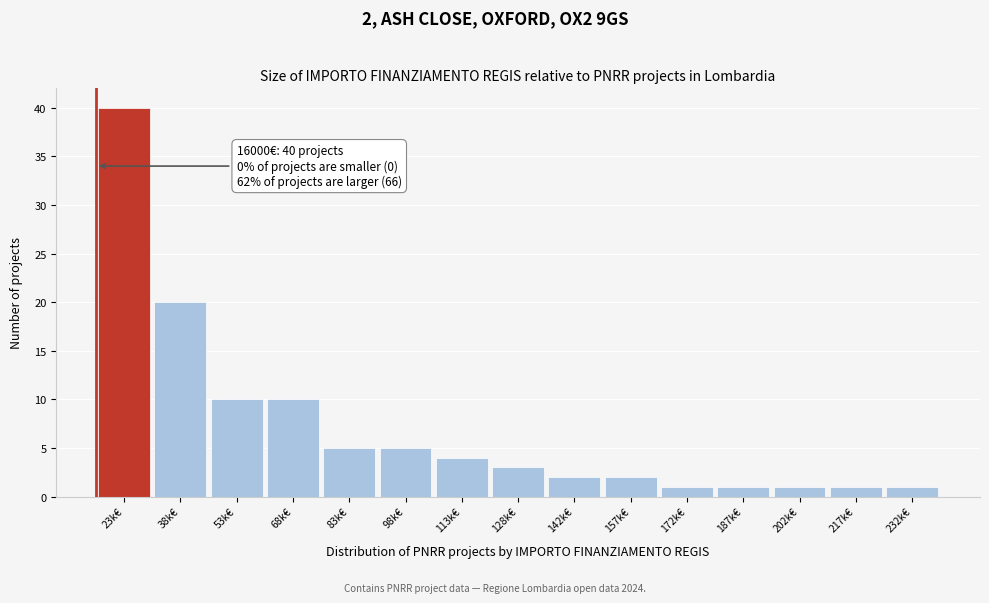

Reading left to right, what are all the values shown in this chart?

23k€=40	38k€=20	53k€=10	68k€=10	83k€=5	98k€=5	113k€=4	128k€=3	142k€=2	157k€=2	172k€=1	187k€=1	202k€=1	217k€=1	232k€=1